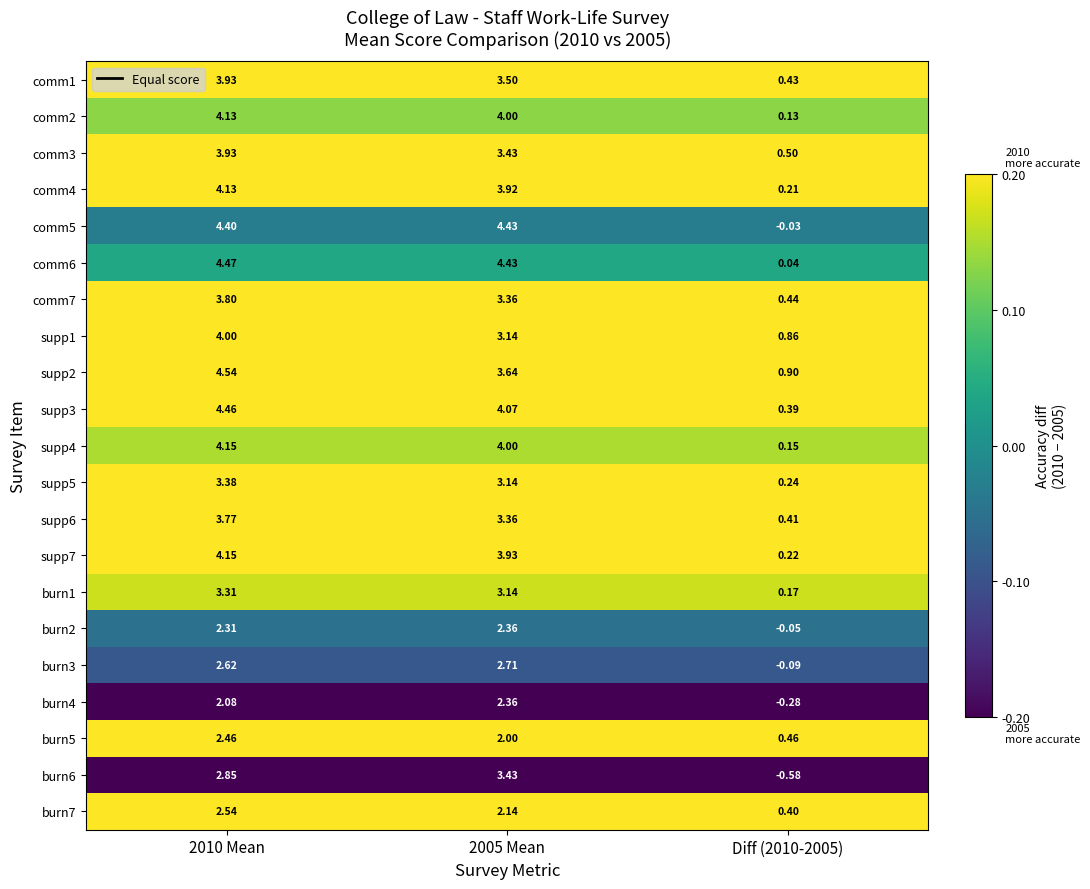

What is the total value across all series at 2010 Mean?

75.4